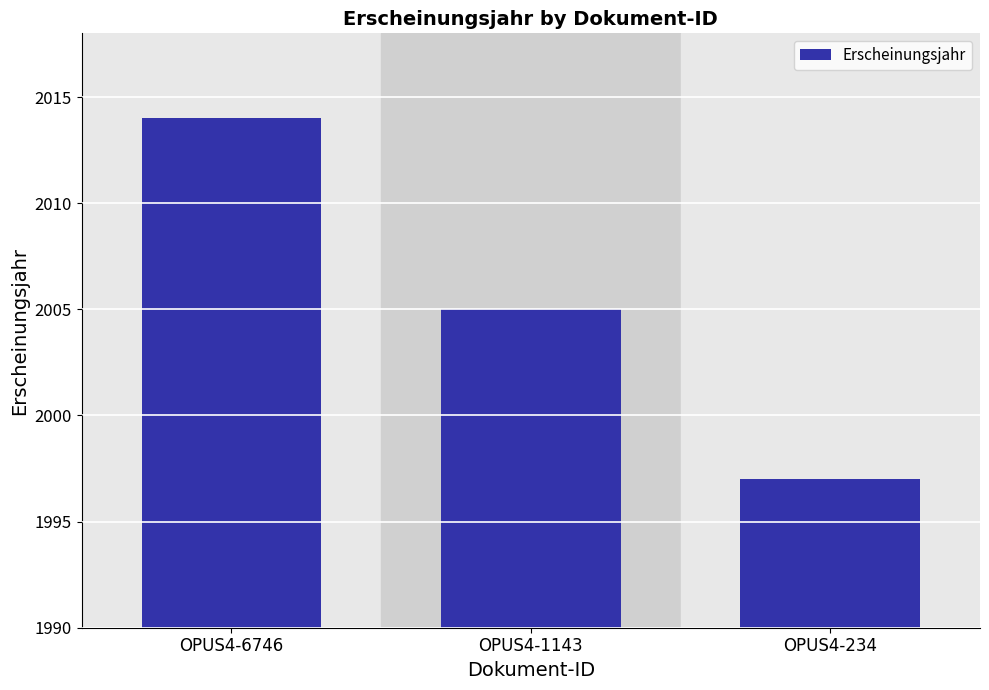

Approximately how many times larger is the value at OPUS4-234 compared to OPUS4-1143?

1.0